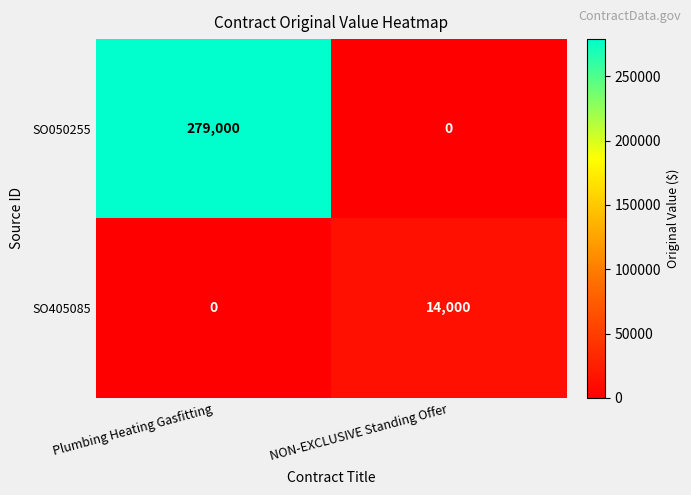

At how many categories does at least one series exceed 188089?

1